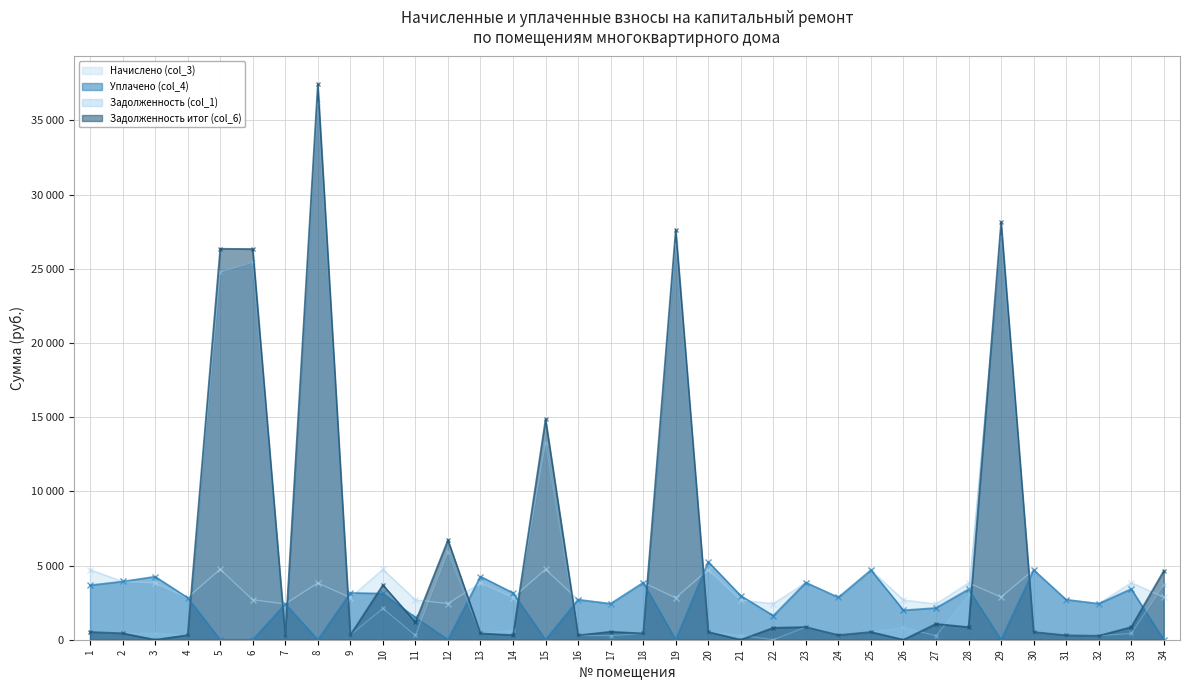

How many intersections are there between Задолженность (col_1) and Задолженность итог (col_6)?

5